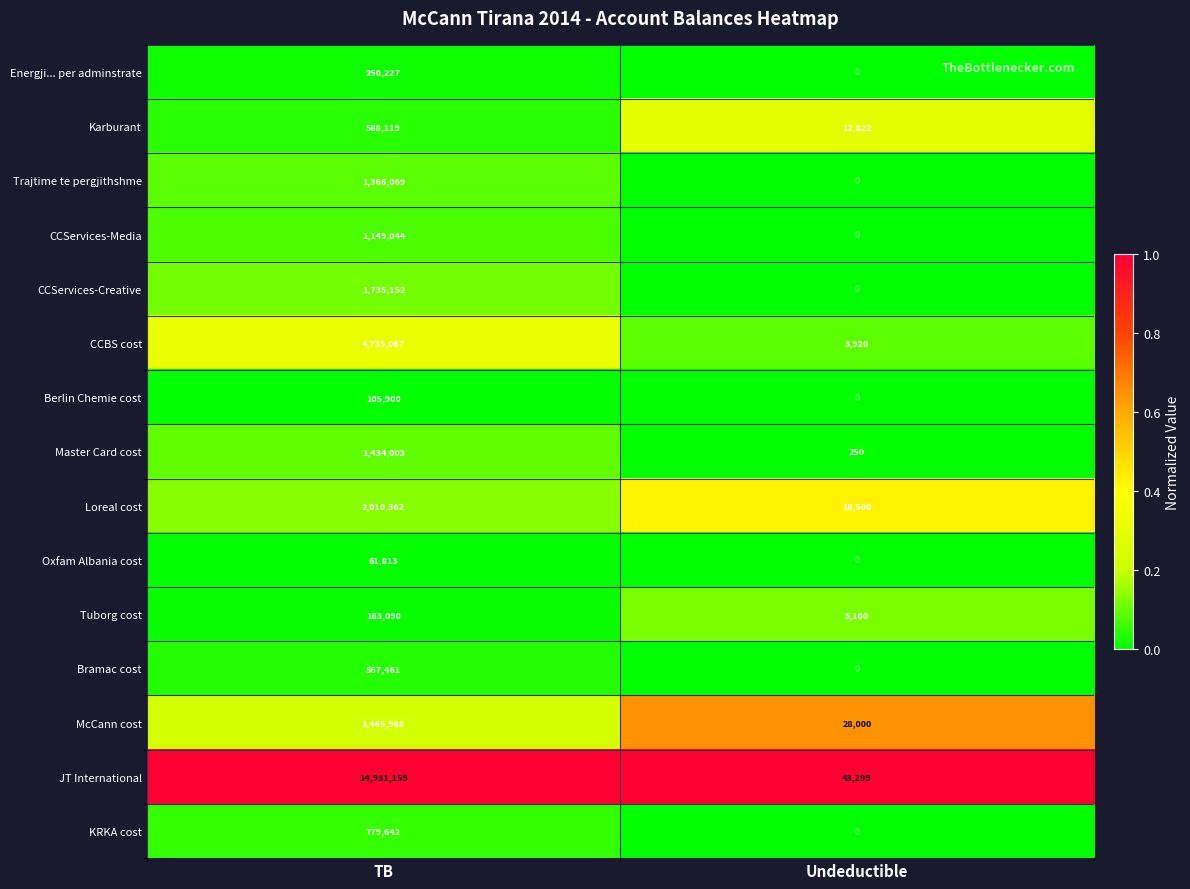

List the series in order of their peak value, highest first.

JT International, CCBS cost, McCann cost, Loreal cost, CCServices-Creative, Master Card cost, Trajtime te pergjithshme, CCServices-Media, KRKA cost, Karburant, Bramac cost, Energji... per adminstrate, Tuborg cost, Berlin Chemie cost, Oxfam Albania cost